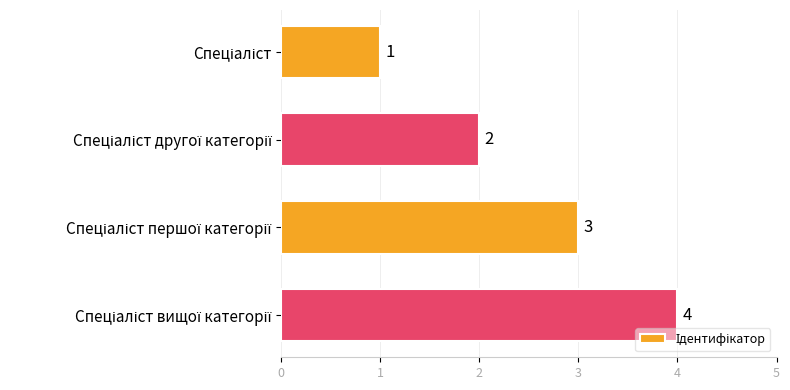

What is the maximum value shown in the chart?

4